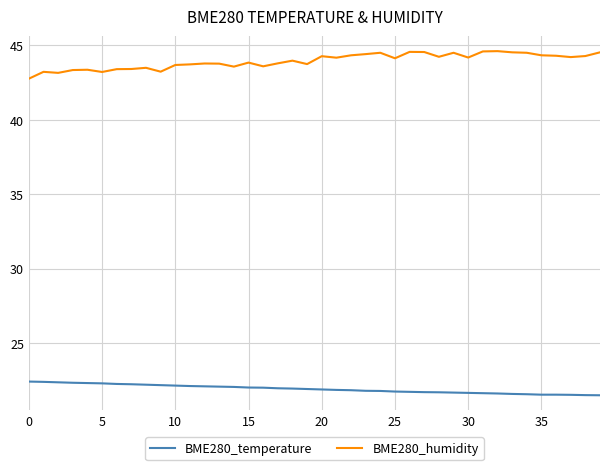

Rank the series by their average value, from highest to lowest.

BME280_humidity, BME280_temperature